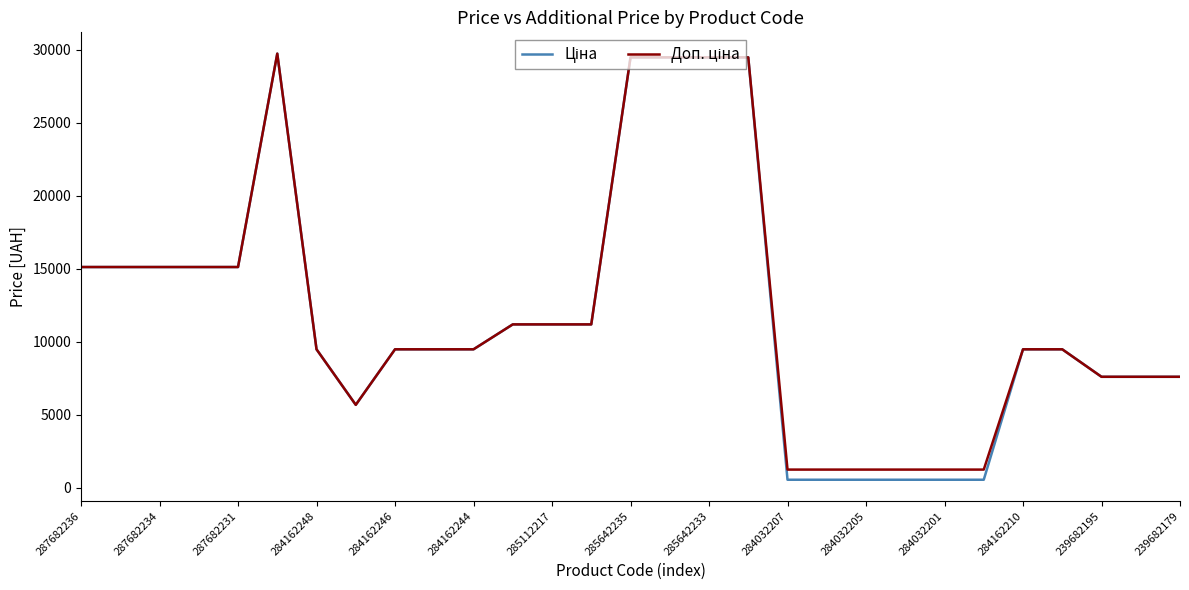

What is the difference between the second highest and minimum values in the Ціна series?

28952.5